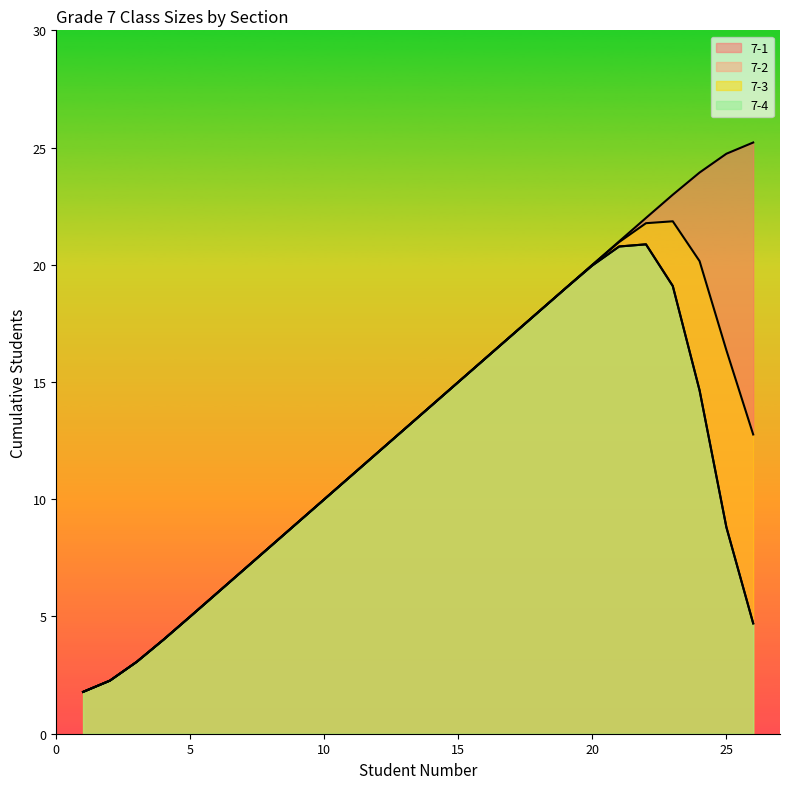

Rank the series at 22 from lowest to highest value.

7-1, 7-2, 7-3, 7-4